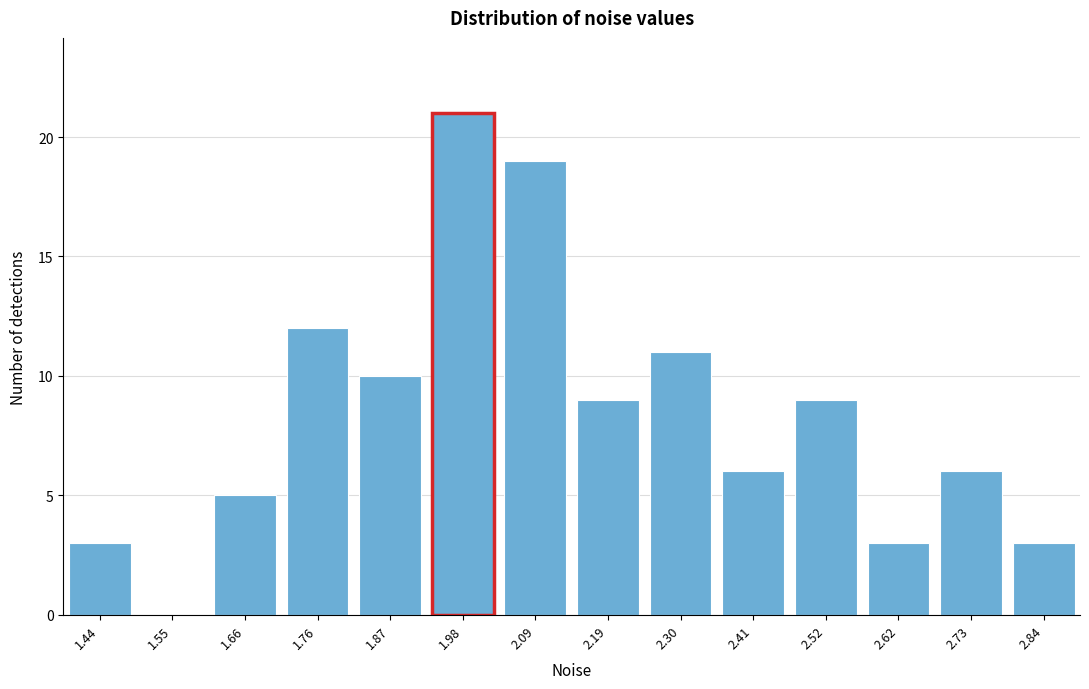

Reading left to right, extract all data points from this chart.

1.44=3	1.55=0	1.66=5	1.76=12	1.87=10	1.98=21	2.09=19	2.19=9	2.30=11	2.41=6	2.52=9	2.62=3	2.73=6	2.84=3